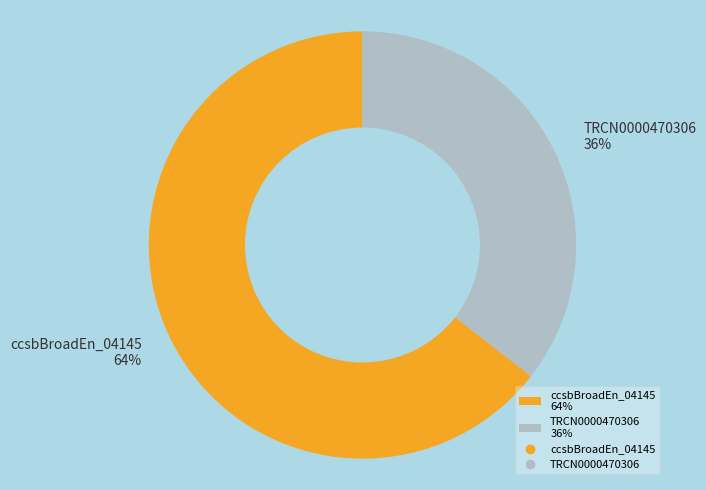

Rank the categories by value from lowest to highest.

TRCN0000470306 36%, ccsbBroadEn_04145 64%